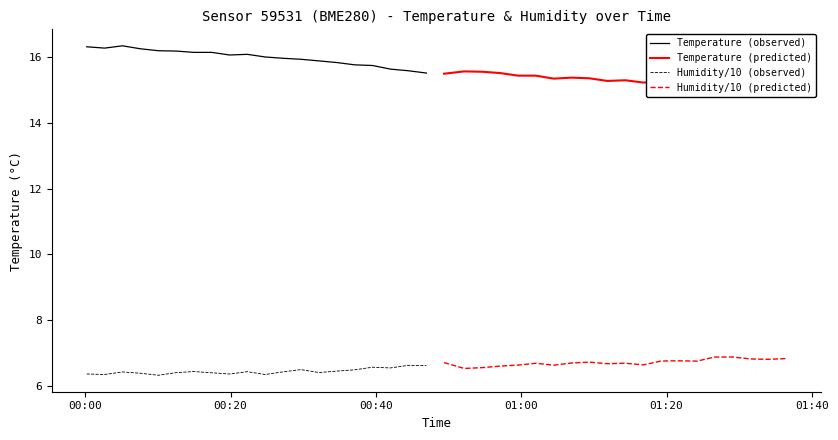

What are all the series names shown in the legend?

Temperature (observed), Temperature (predicted), Humidity/10 (observed), Humidity/10 (predicted)